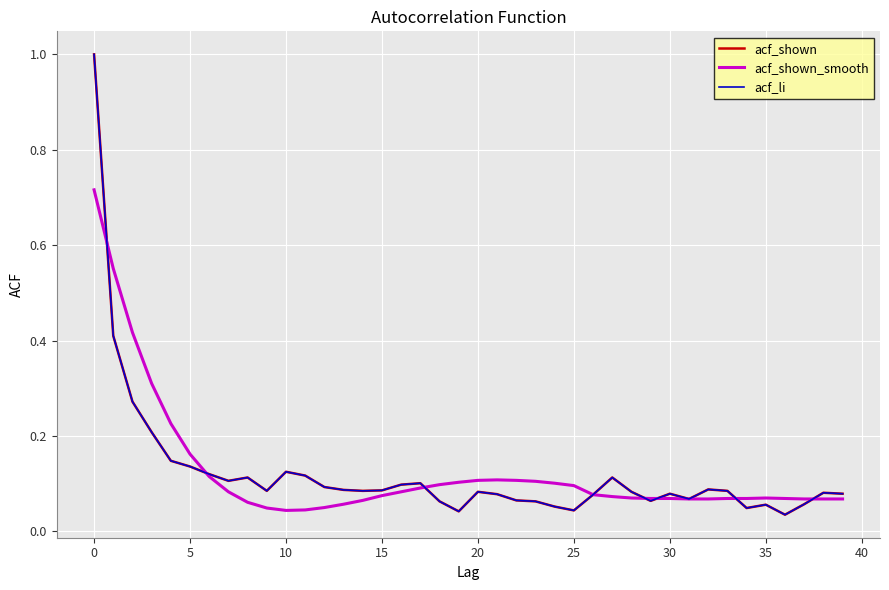

Does the chart have visible grid lines?

Yes